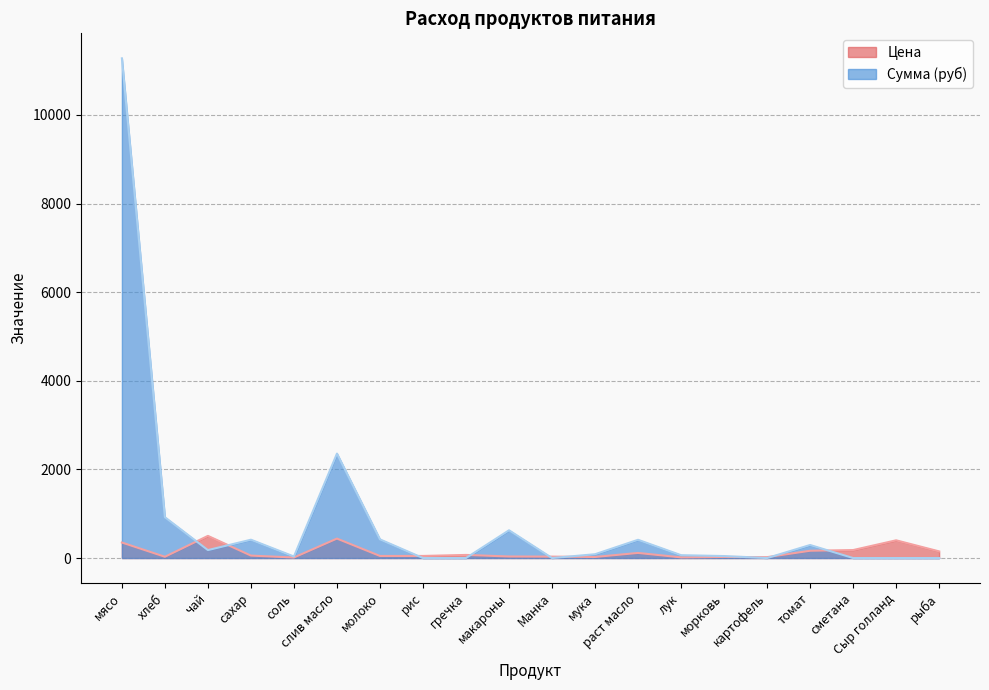

Rank the series at Манка from lowest to highest value.

Сумма (руб), Цена